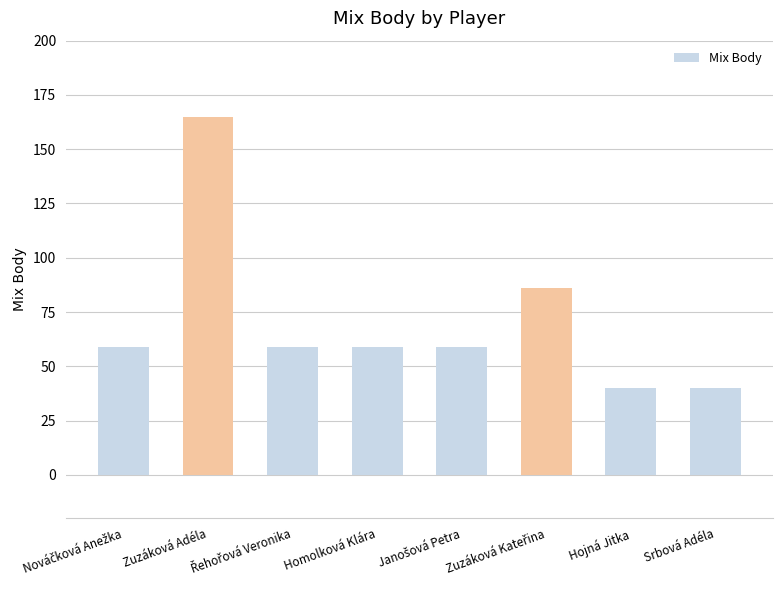

What is the minimum value shown in the chart?

40